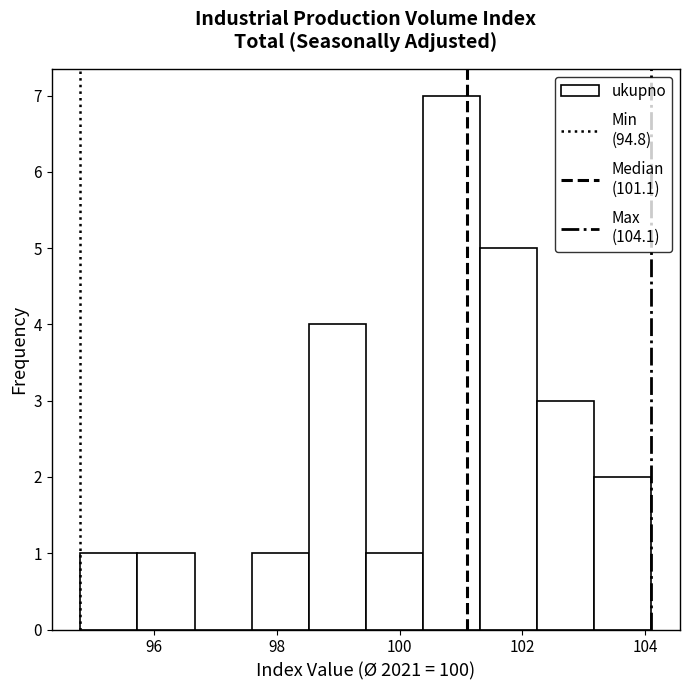

What is the height of the bar covering 97.6 to 98.6 on the x-axis? Neither the bar edges nor the heights are printed on the chart, so give them approximately, as read against the axes.

1